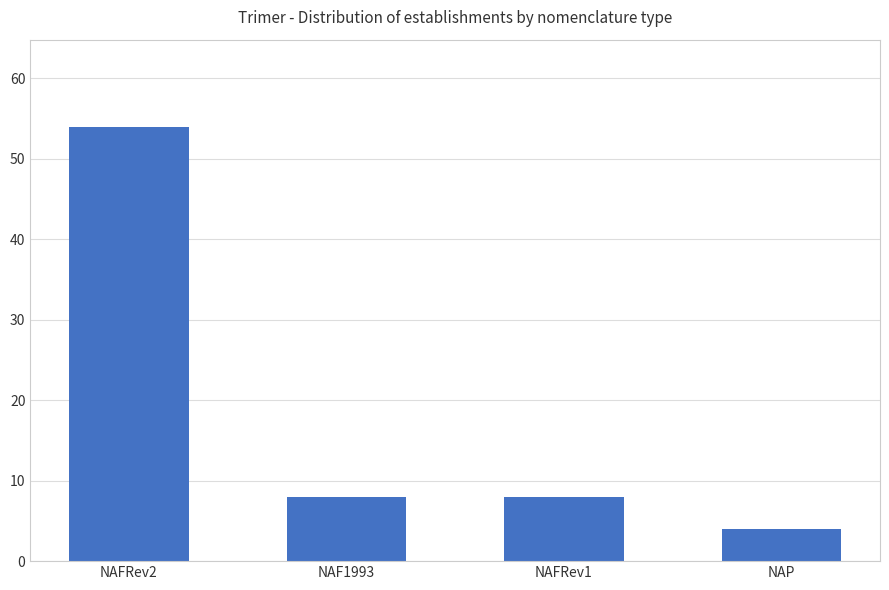

What is the label of the 3rd bar from the right?

NAF1993